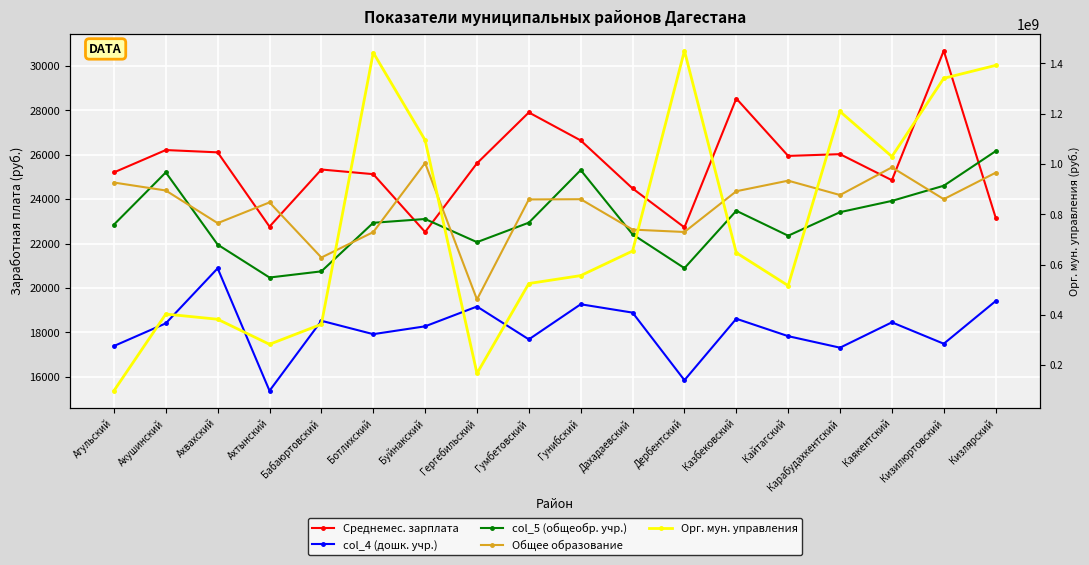

True or false: col_5 (общеобр. учр.) and Среднемес. зарплата intersect in this chart.

True